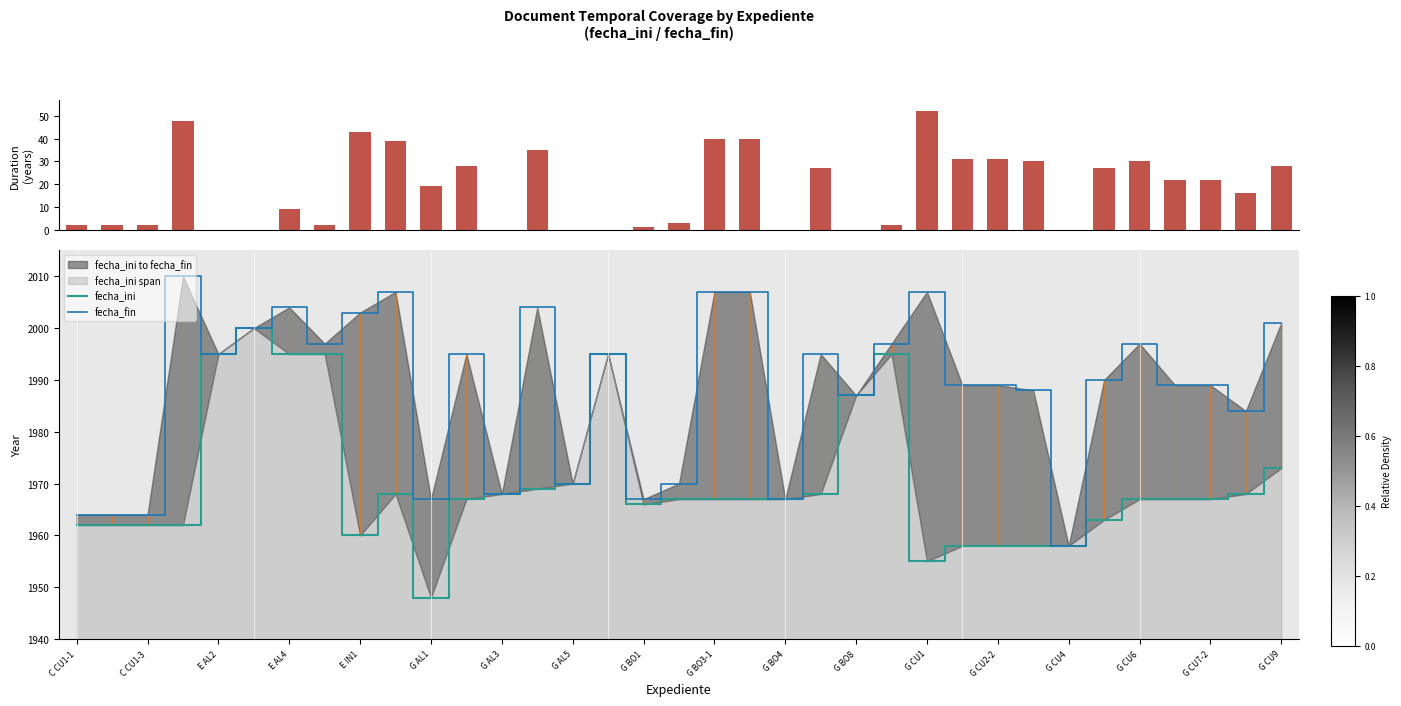

Are the bars grouped side by side (vs. stacked)?

Yes